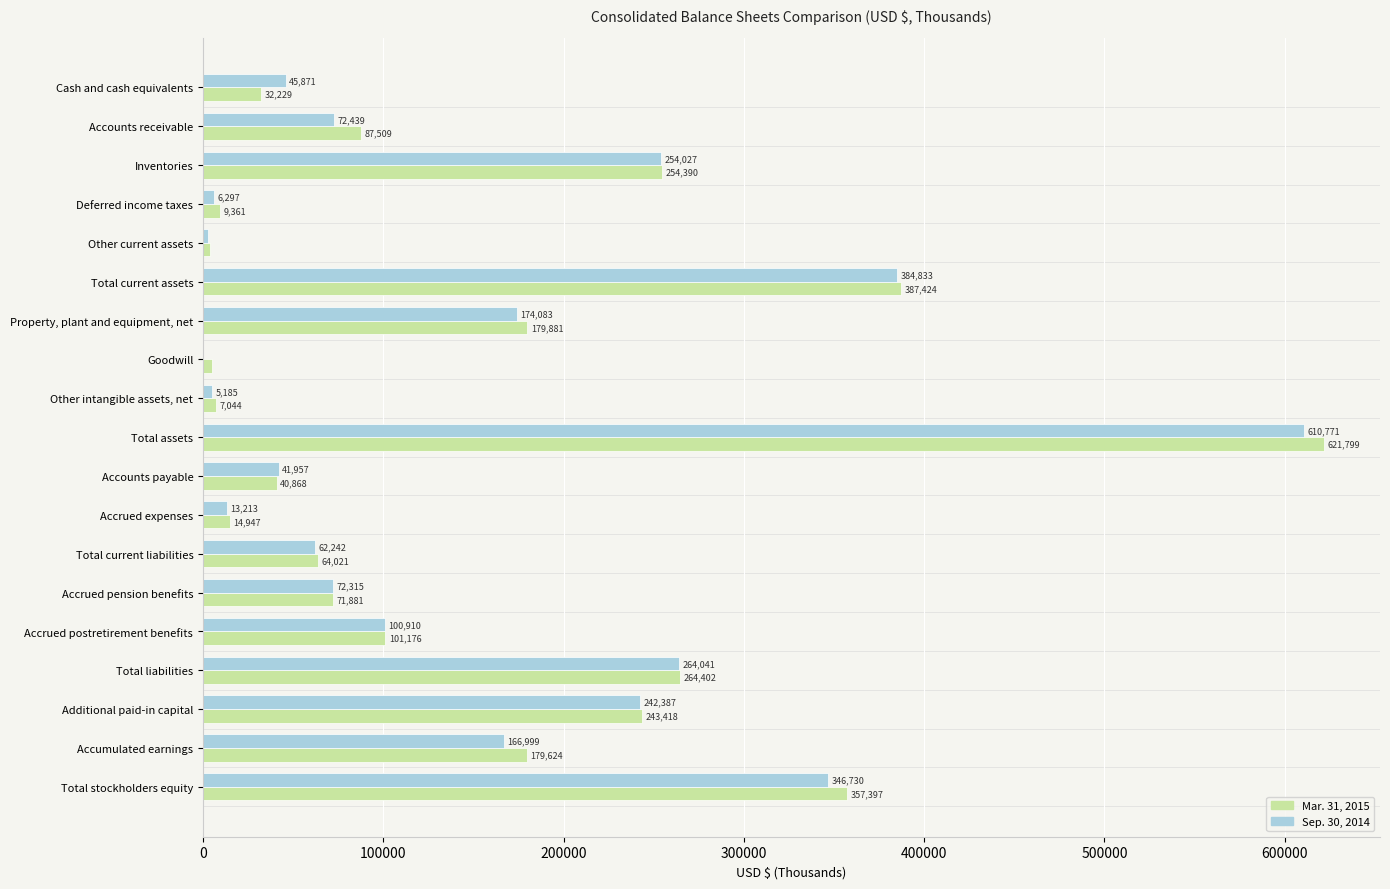

Which series has the widest spread of values?

Mar. 31, 2015